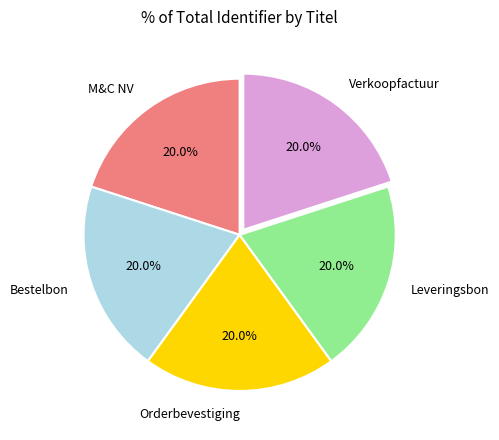

Is it true that Verkoopfactuur is 20% of the pie?

True